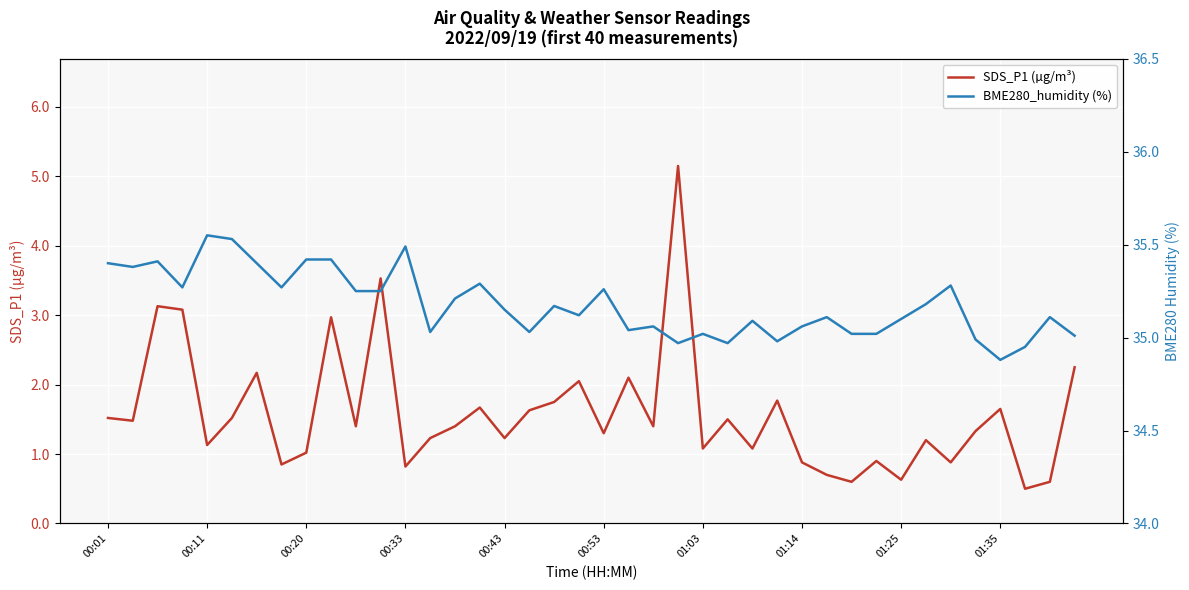

The SDS_P1 (µg/m³) series shows 0.6 at 00:53. True or false?

False